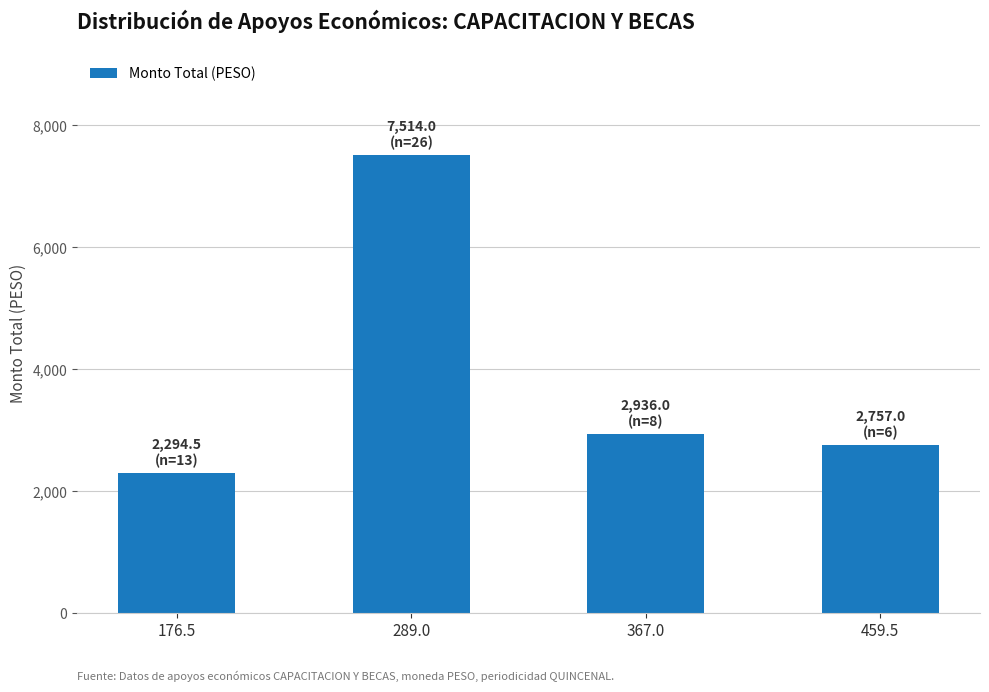

What is the label of the 1st bar from the right?

459.5